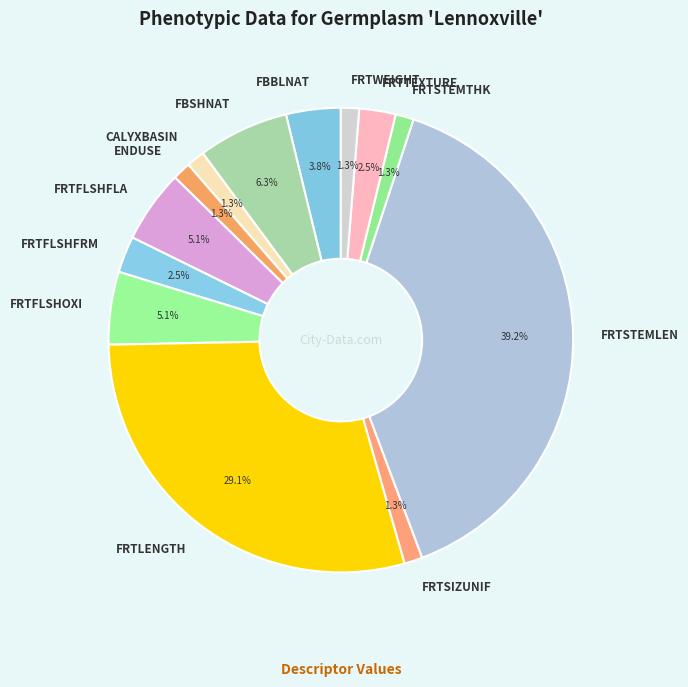

To the nearest percent, what portion does CALYXBASIN represent?

1%